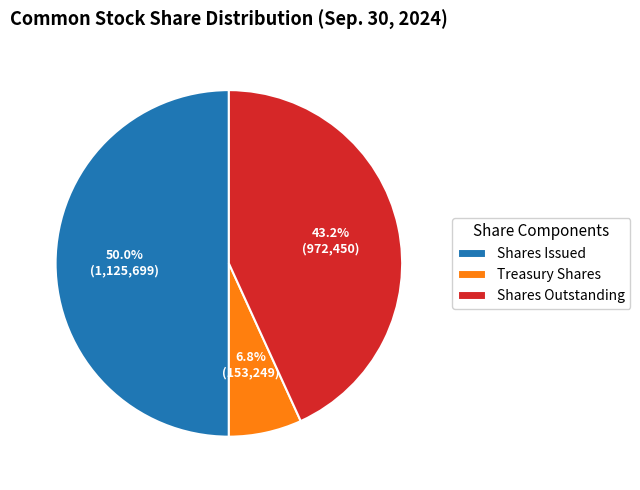

What percentage do Shares Issued and Treasury Shares together represent?

56.8%